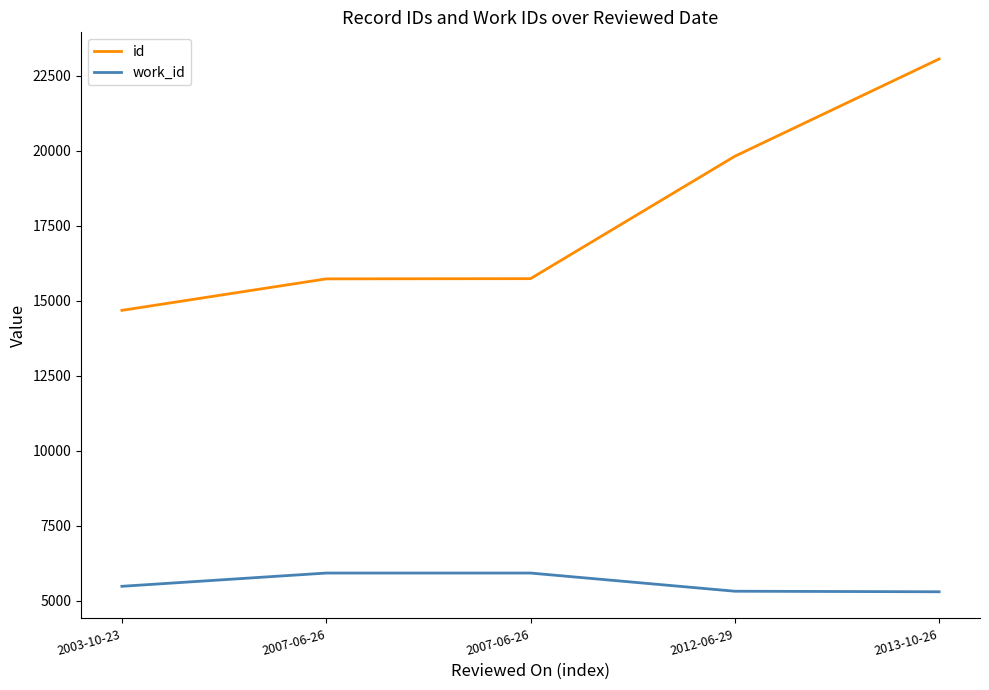

At 2013-10-26, list the series in order from largest to smallest.

id, work_id